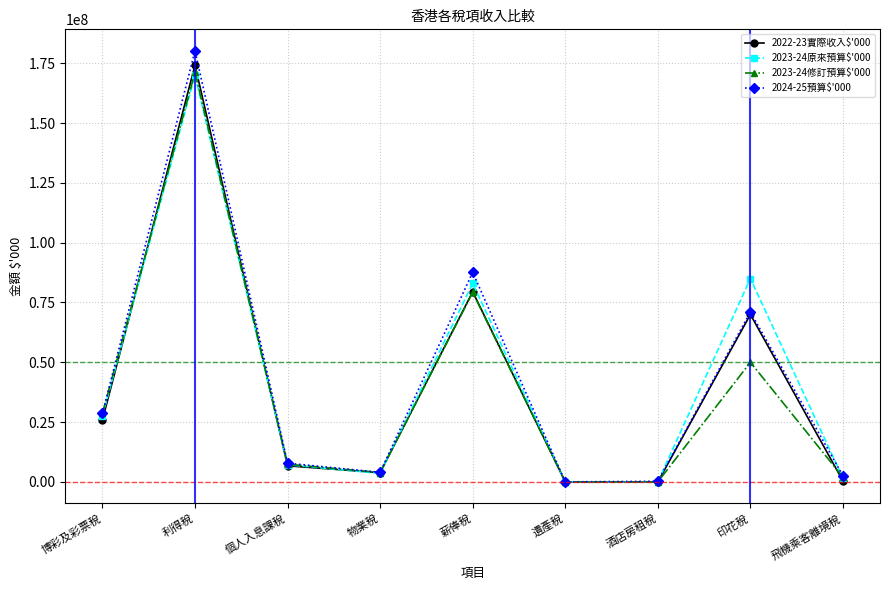

Which series has the largest range (max minus min)?

2024-25預算$'000